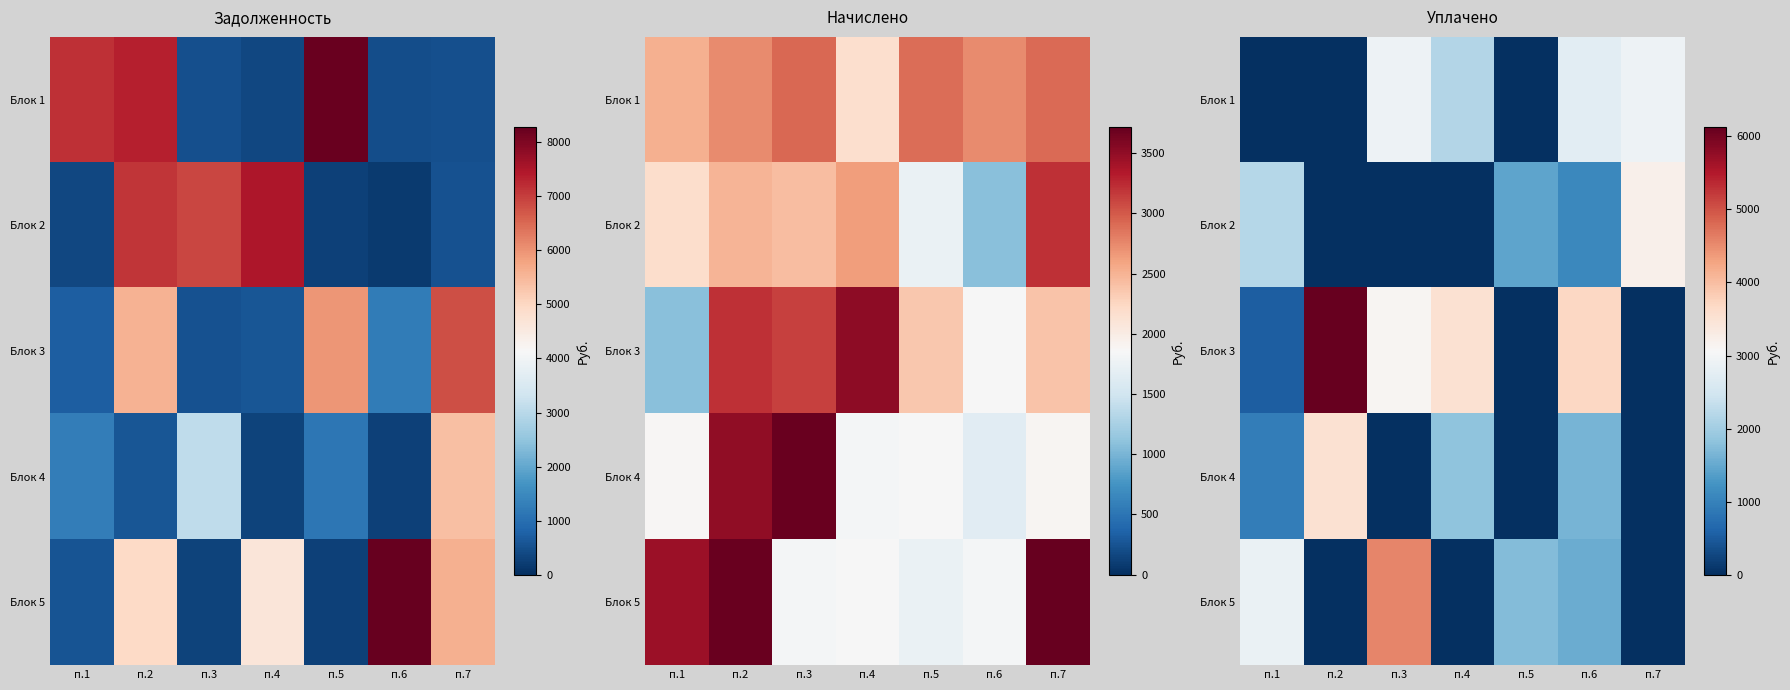

Between п.4 and п.1, which is larger?

п.4